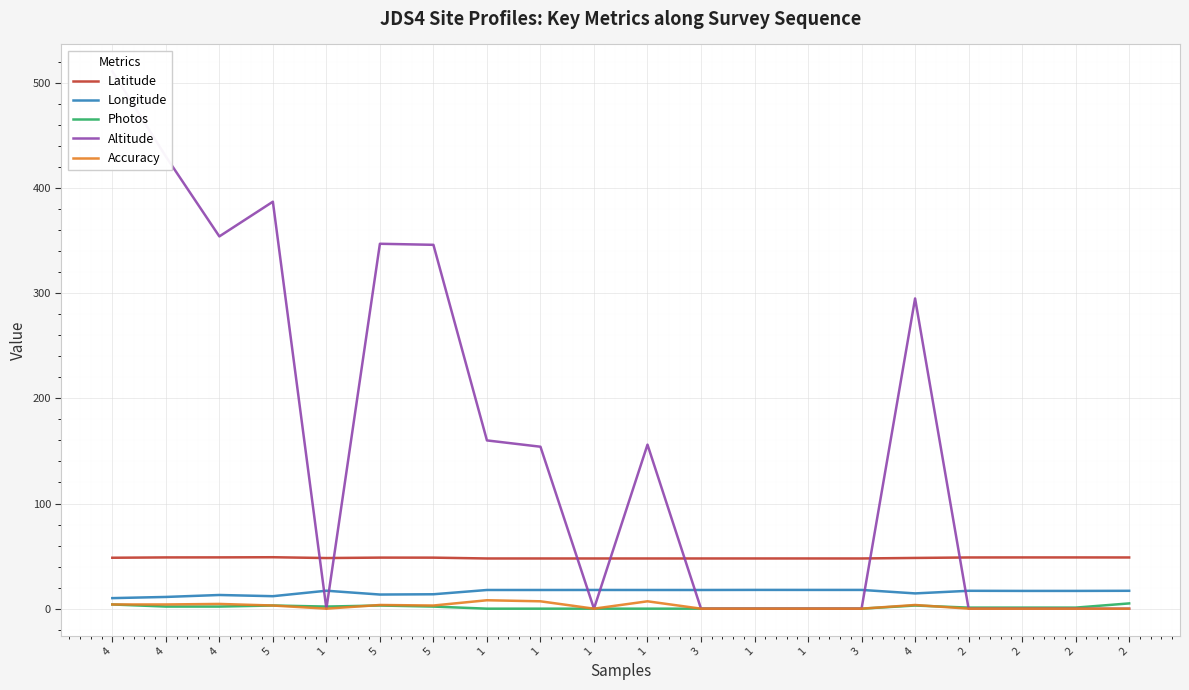

Where does the Longitude series first go above 16?

1